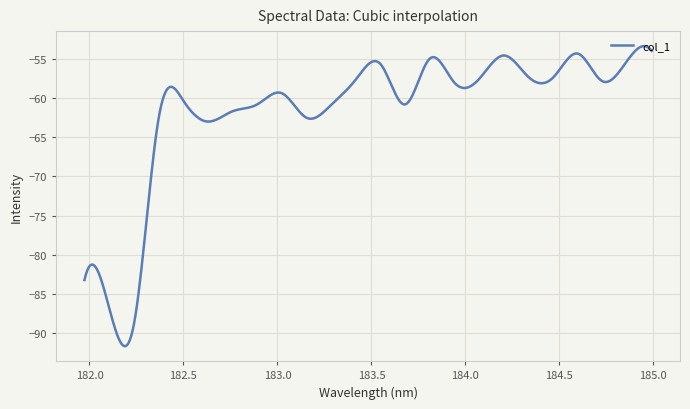

What is the difference between the maximum and minimum values?

38.2